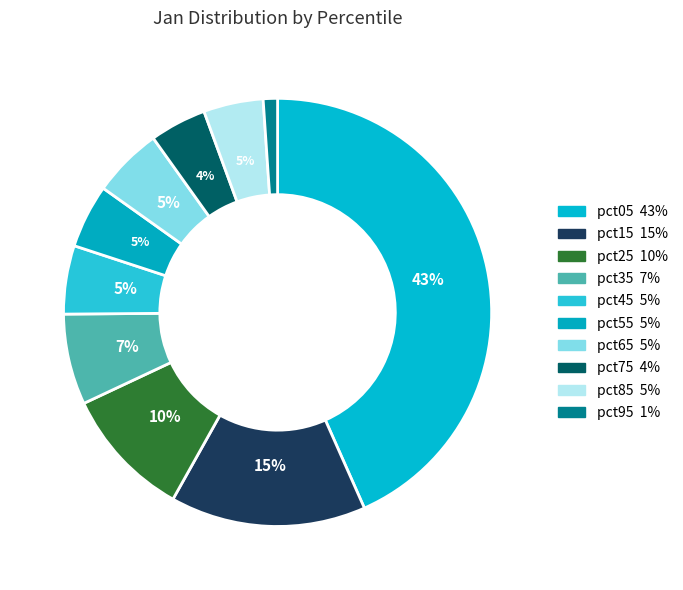

How many slices are in this pie chart?

10